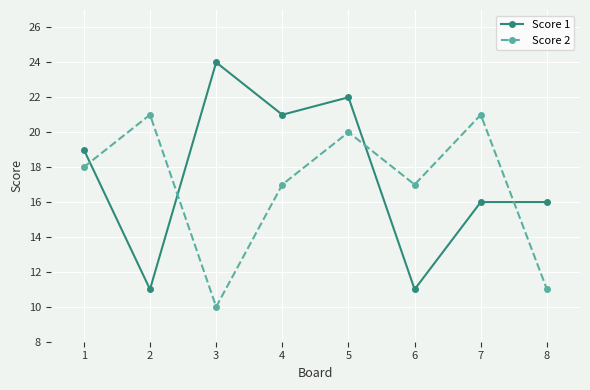

Reading left to right, transcribe all the data shown in this chart.

Score 1: 19	11	24	21	22	11	16	16
Score 2: 18	21	10	17	20	17	21	11